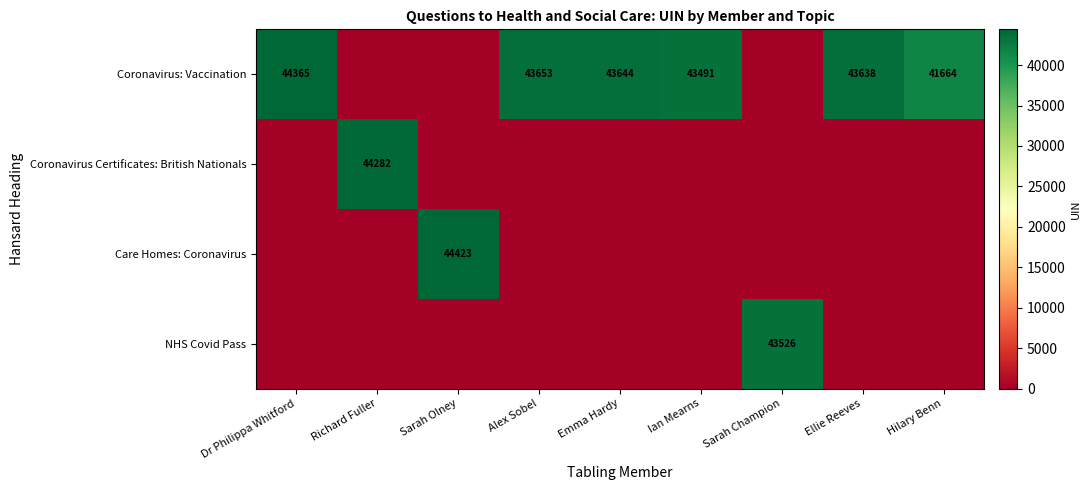

Count the number of categories in the chart.

9